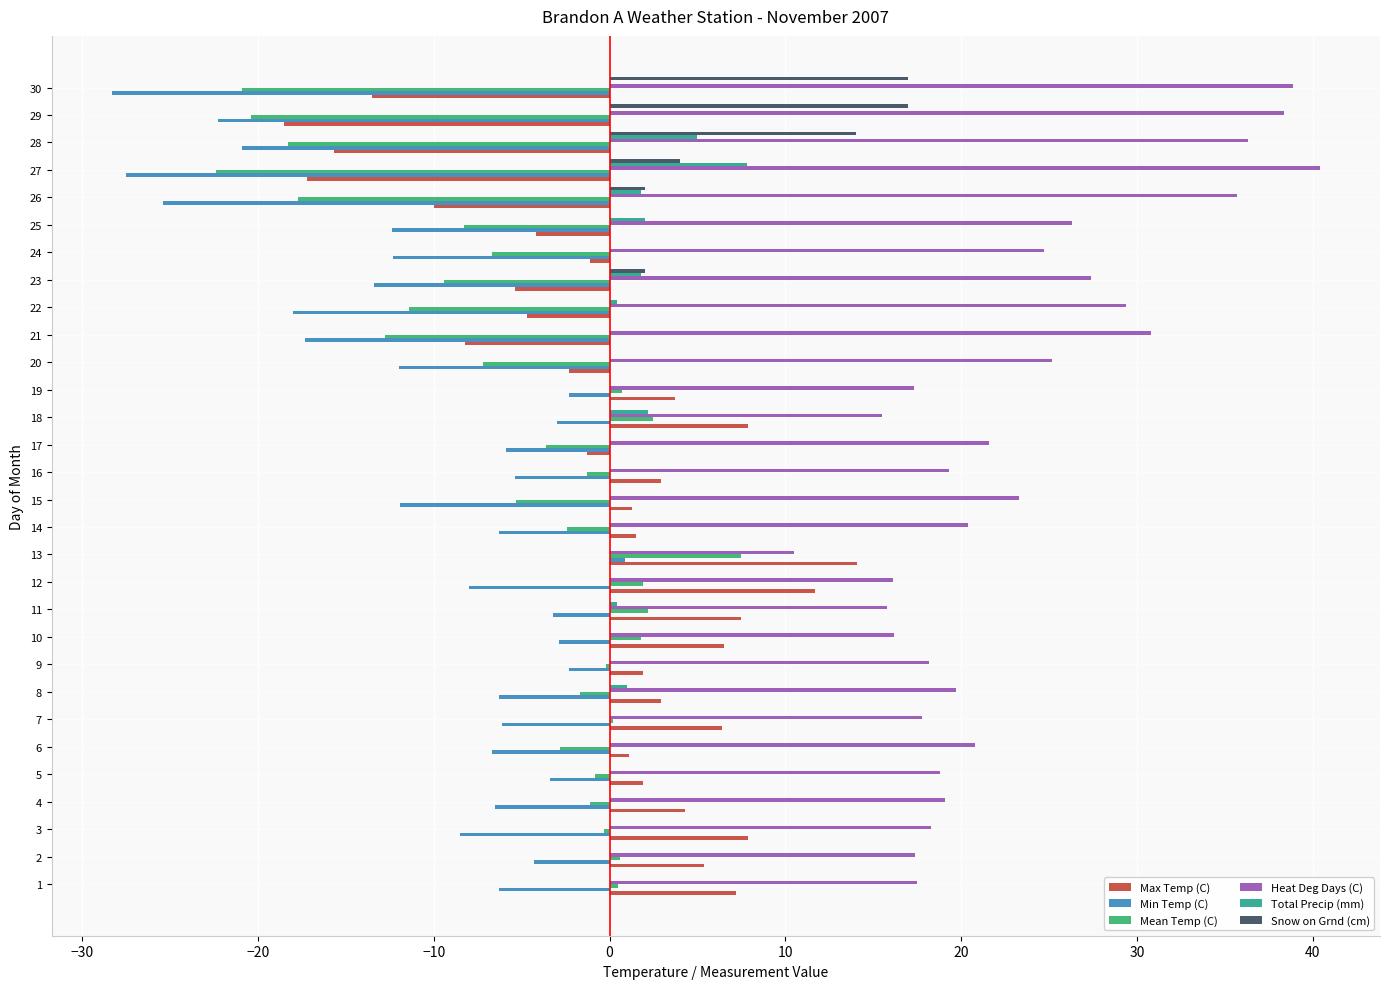

Which series has the largest range (max minus min)?

Max Temp (C)